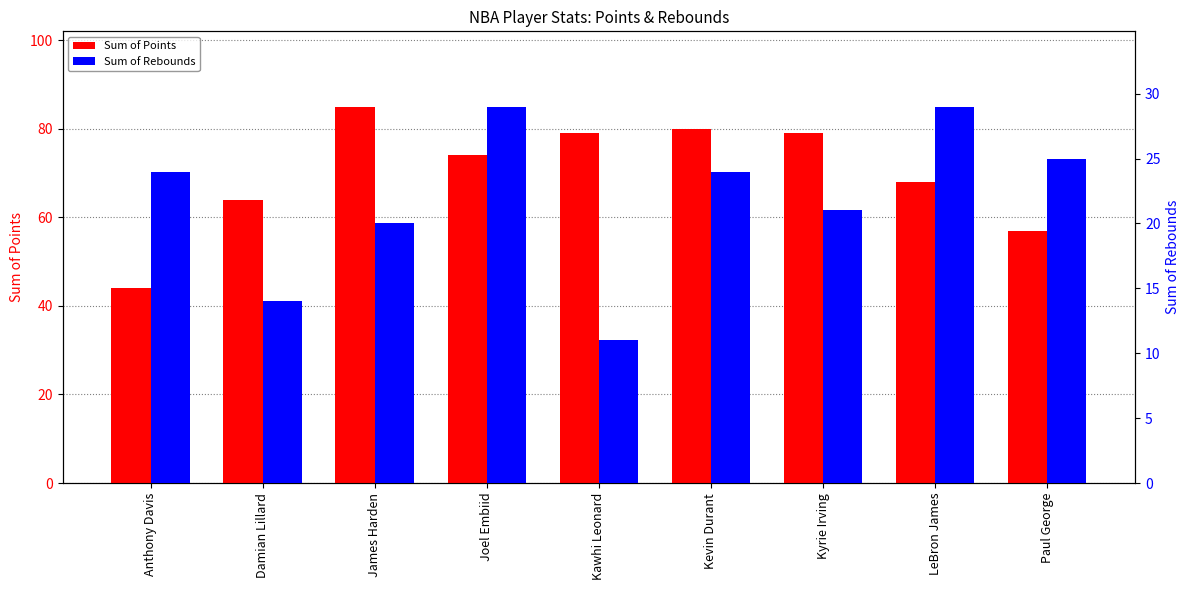

What position from the right is LeBron James?

2